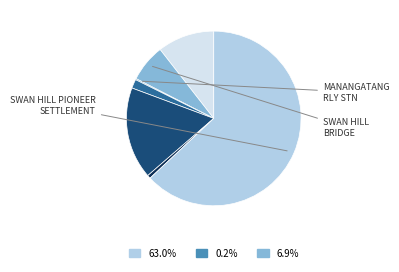

Is there any slice that represents more than half of the pie?

Yes